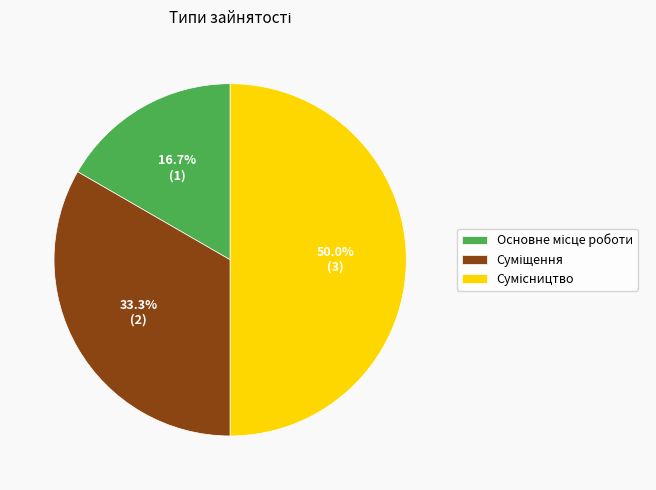

Is it true that Суміщення is 21% of the pie?

False